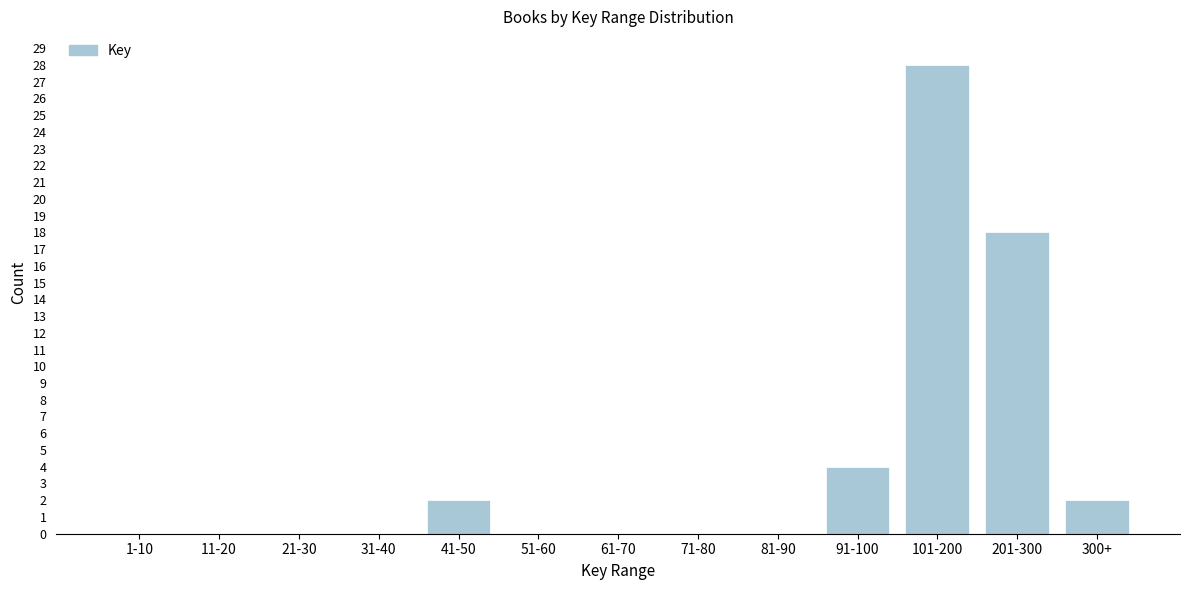

Reading right to left, transcribe all the data shown in this chart.

300+=2	201-300=18	101-200=28	91-100=4	81-90=0	71-80=0	61-70=0	51-60=0	41-50=2	31-40=0	21-30=0	11-20=0	1-10=0